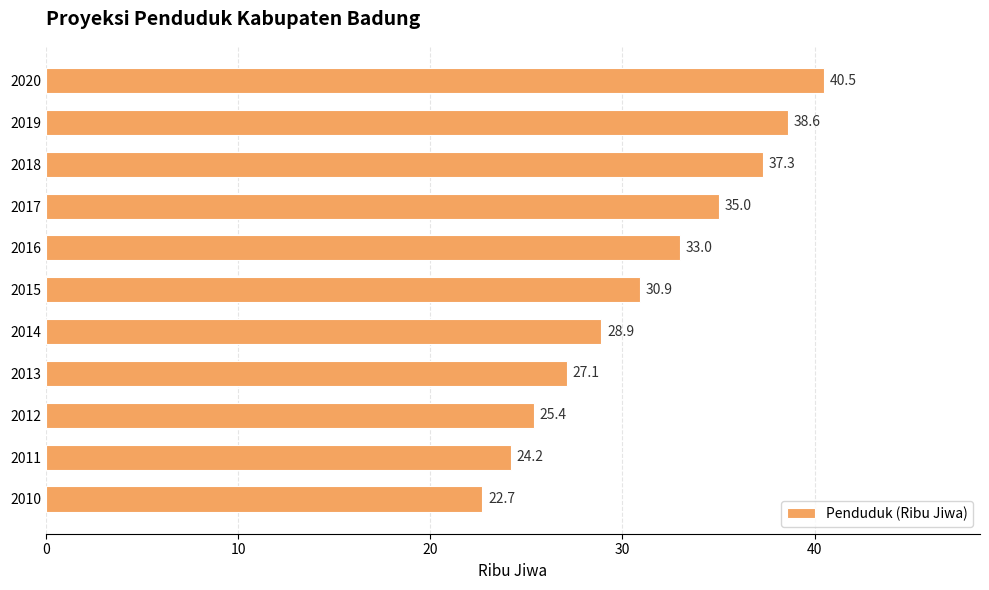

What is the average value?

31.2